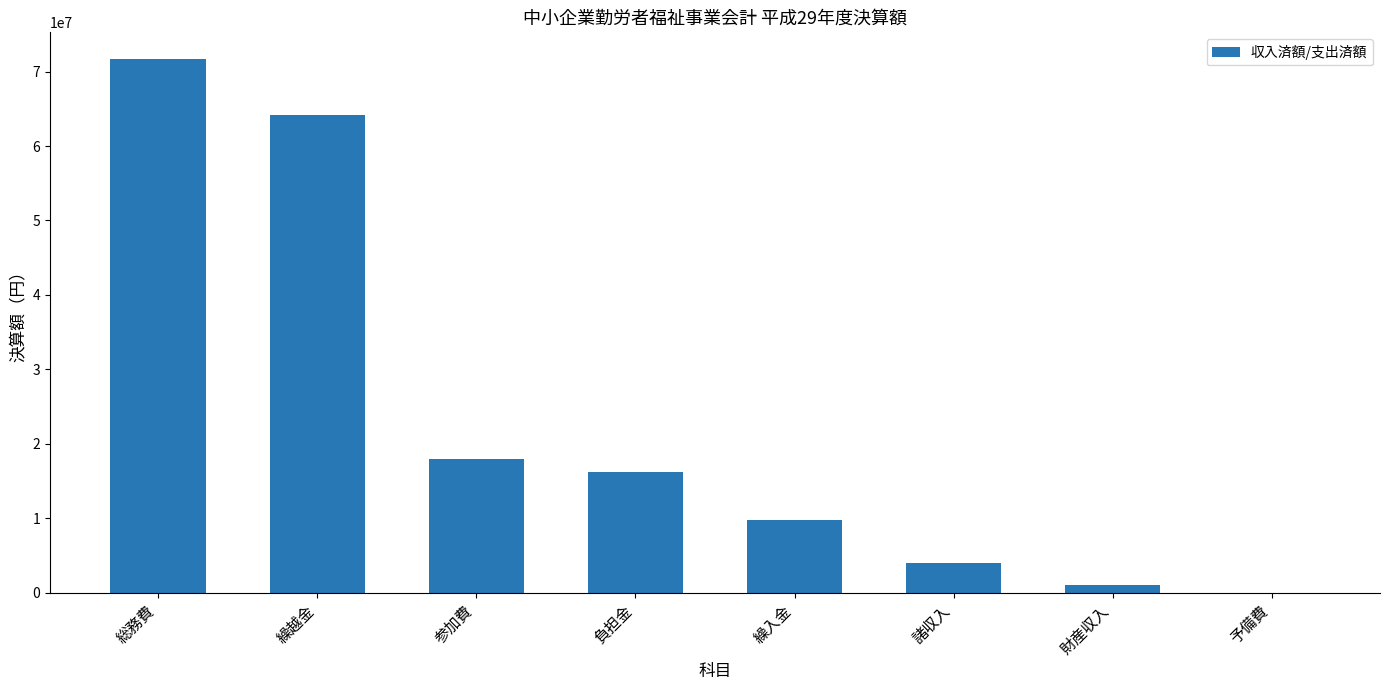

The chart shows a value of 64200593 at 繰越金. True or false?

True